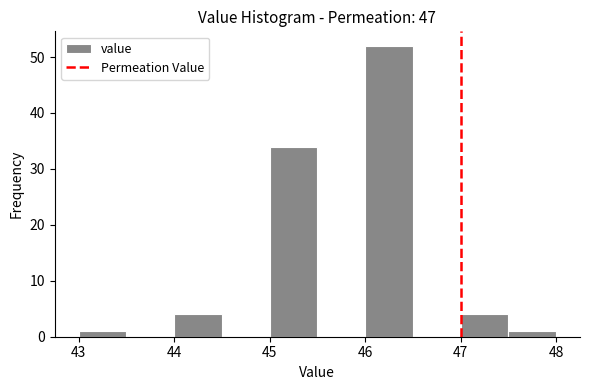

Reading left to right, list every bar in this chart as the range it spans on the x-axis followed by its height. The values are not printed on the chart, so give them approximately, as read against the axis.

43.0 to 43.5: 1
43.5 to 44.0: 0
44.0 to 44.5: 4
44.5 to 45.0: 0
45.0 to 45.5: 34
45.5 to 46.0: 0
46.0 to 46.5: 52
46.5 to 47.0: 0
47.0 to 47.5: 4
47.5 to 48.0: 1